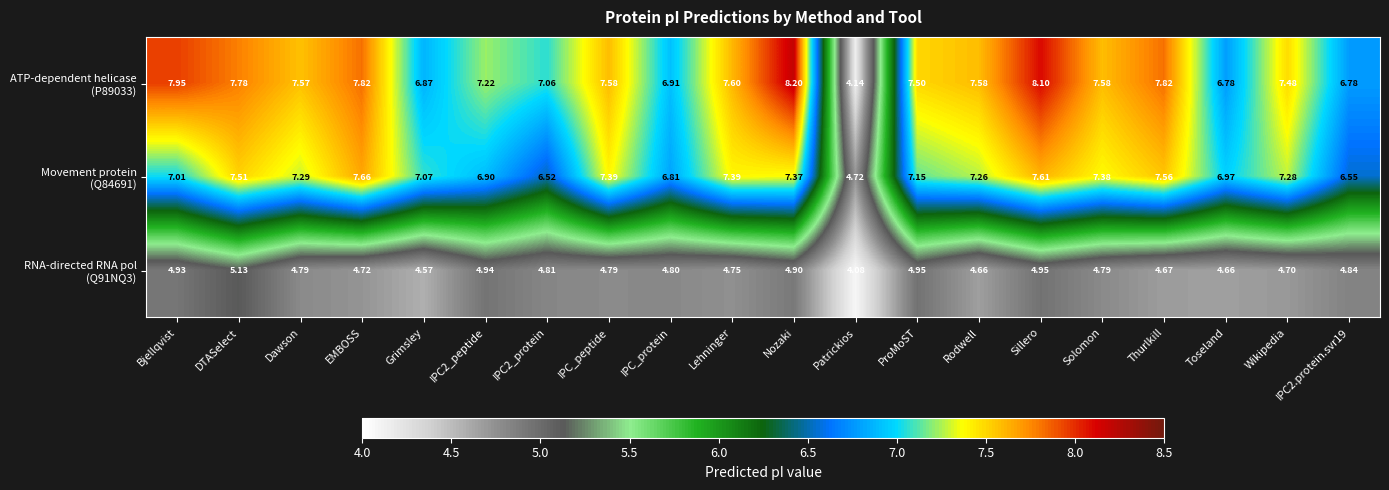

What is the total value across all series at Patrickios?

12.9